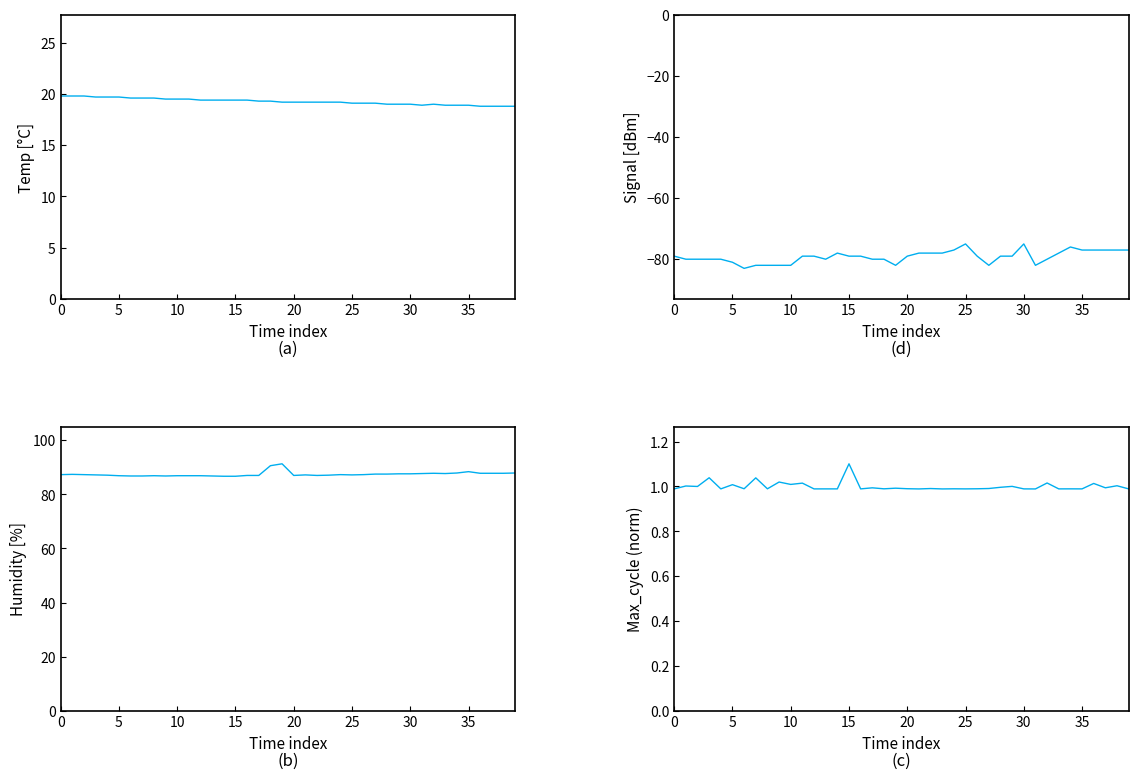

Rank the series at 35 from highest to lowest value.

Humidity, Temp, Max_cycle (norm), Signal